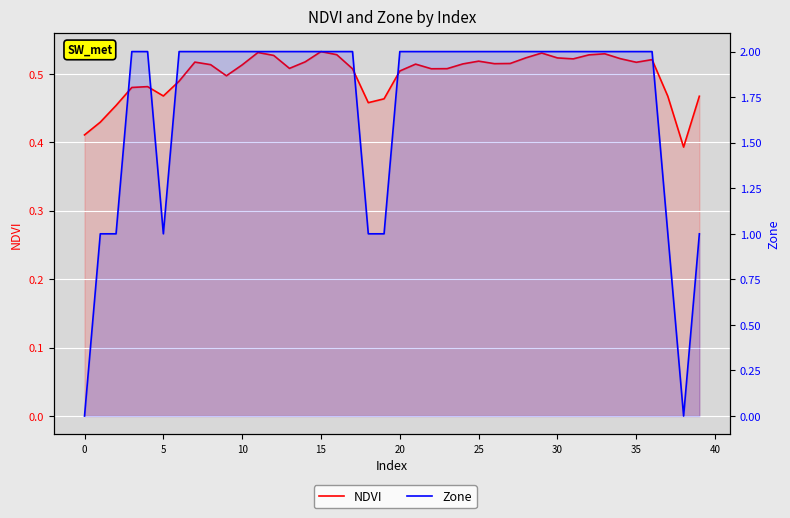

List the series in order of their peak value, lowest first.

NDVI, Zone